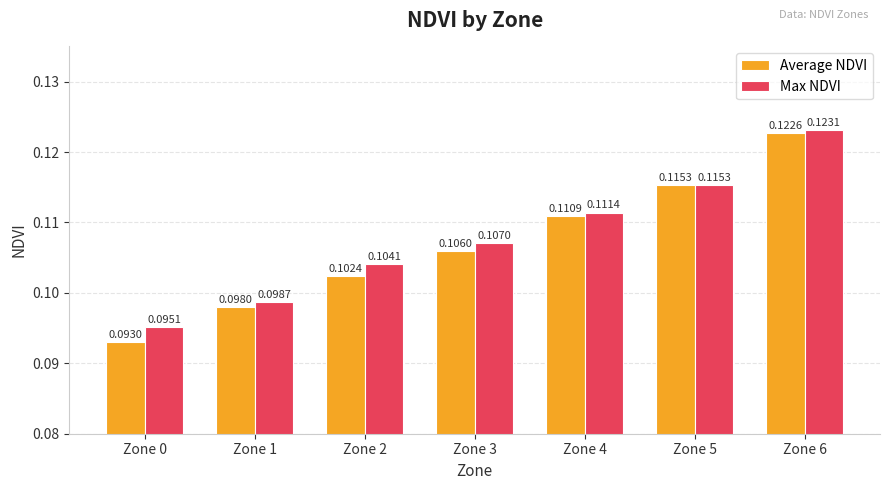

List the labels in order of Average NDVI value, smallest first.

Zone 0, Zone 1, Zone 2, Zone 3, Zone 4, Zone 5, Zone 6